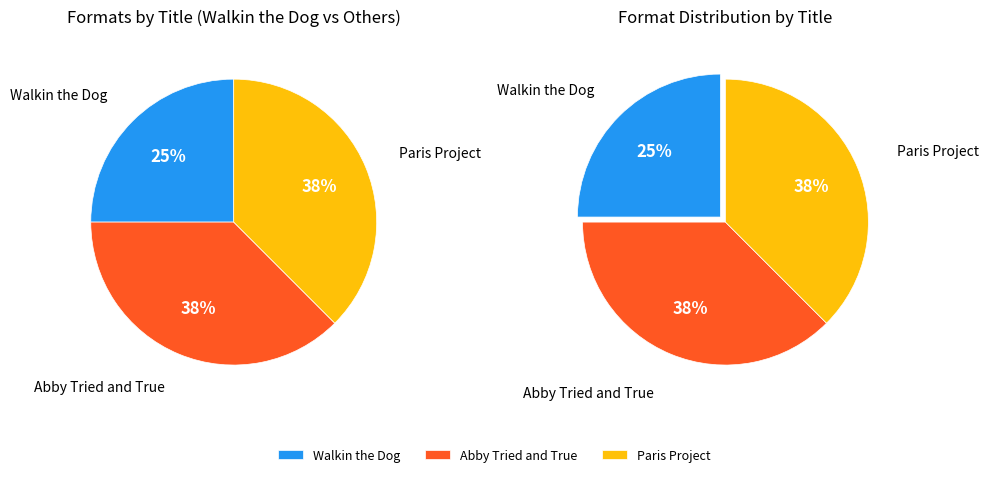

What is the largest slice in the pie chart?

Abby Tried and True